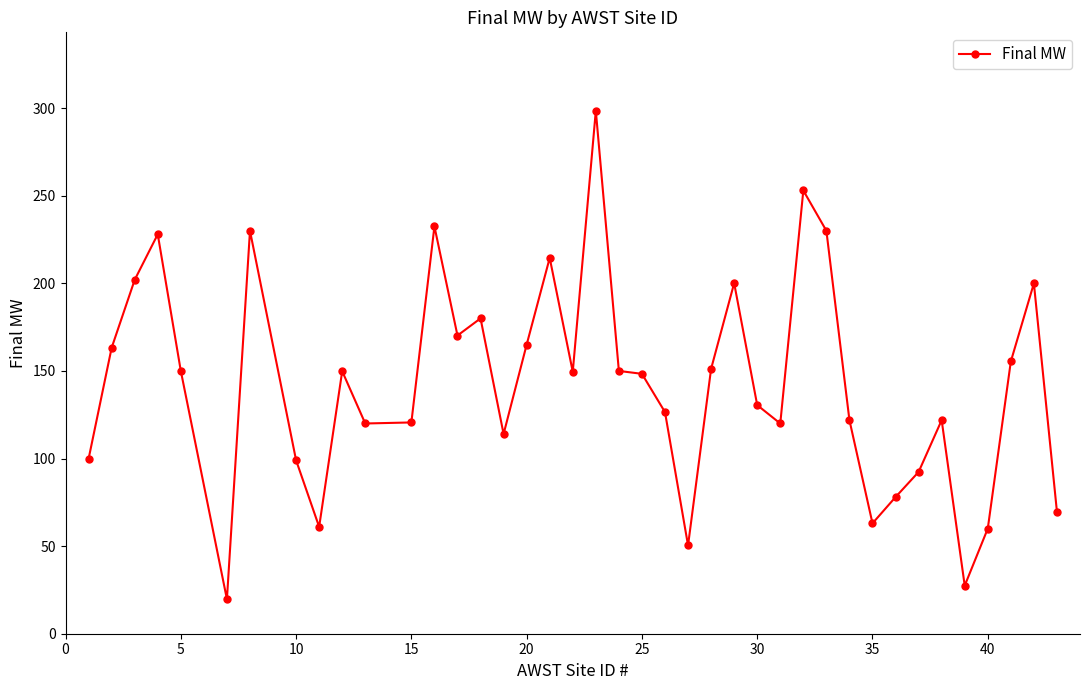

What is the smallest value displayed?

19.7